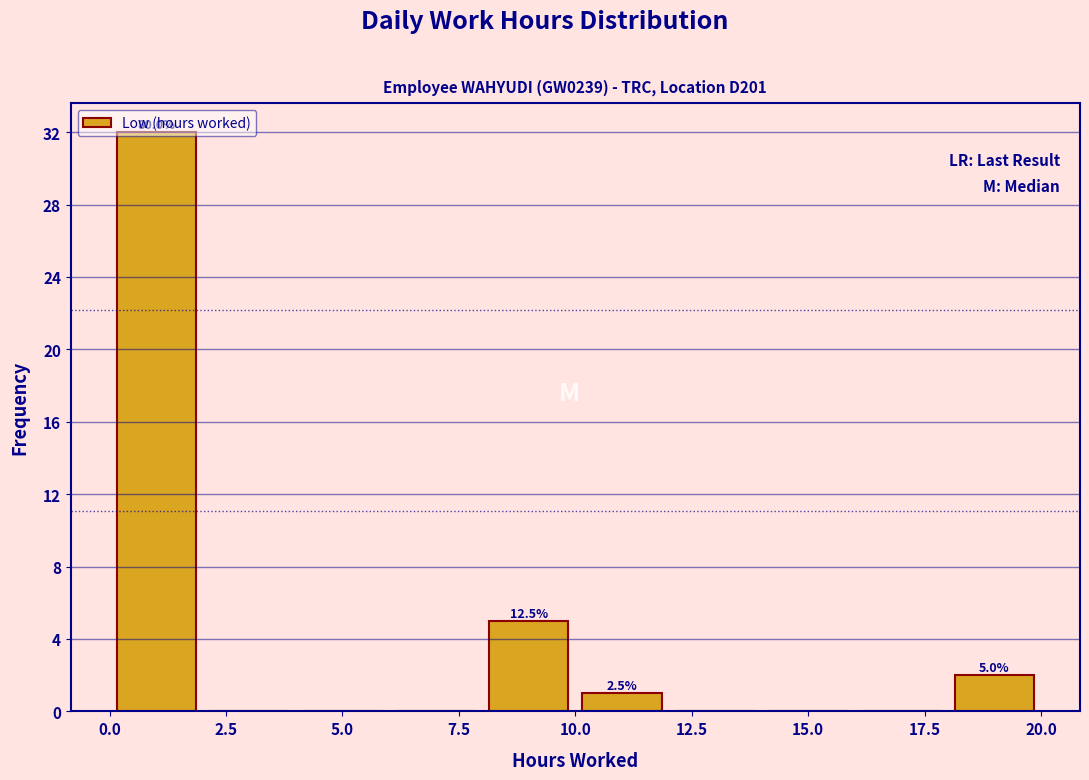

Which range on the x-axis has the tallest bar?

0 to 2